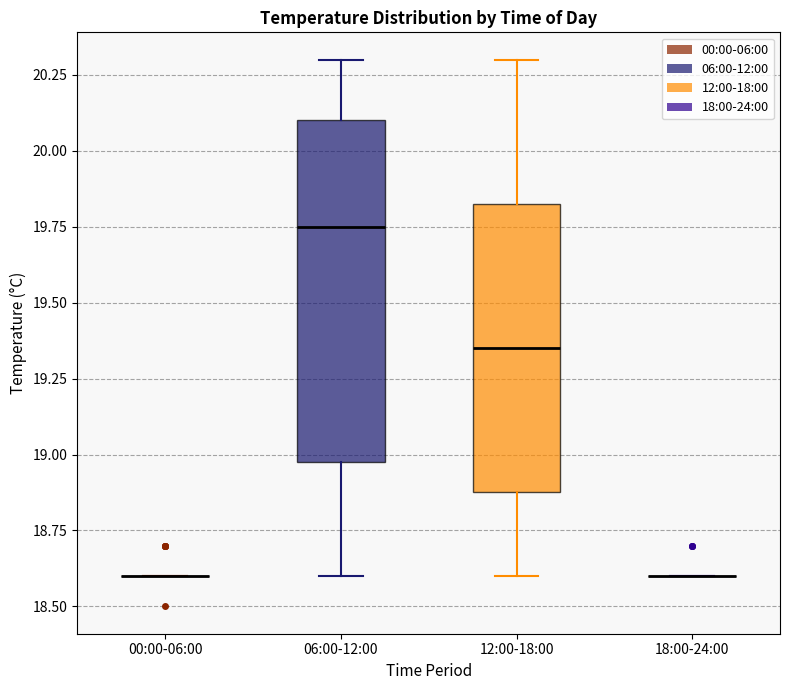

Reading left to right, transcribe this box plot: for each box, give where its median line is, the range the box spans, and where its two whiskers end, as read against the y-axis. The values are not printed on the chart, so give them approximately, as read against the axis.

00:00-06:00: box collapsed to a line at 18.60, whiskers 18.60 to 18.60
06:00-12:00: median 19.75, box 19.00 to 20.10, whiskers 18.60 to 20.30
12:00-18:00: median 19.35, box 18.90 to 19.85, whiskers 18.60 to 20.30
18:00-24:00: box collapsed to a line at 18.60, whiskers 18.60 to 18.60